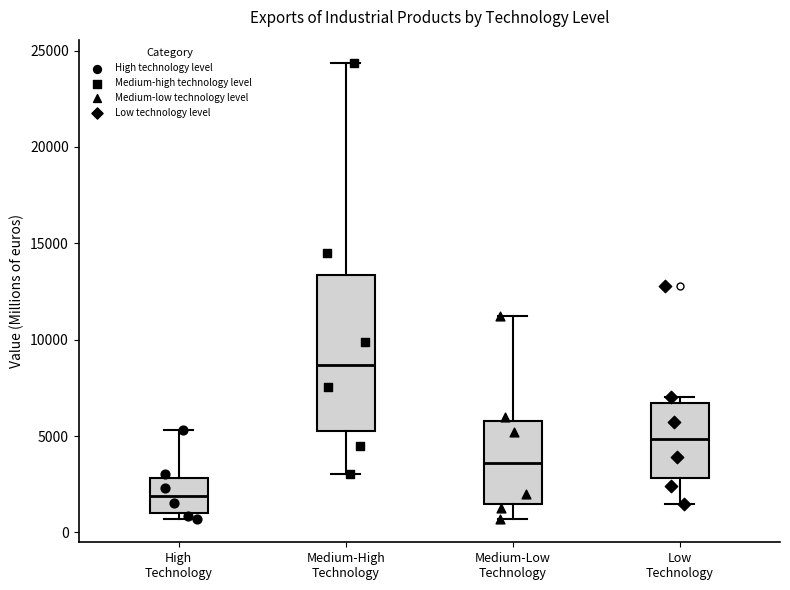

Reading left to right, transcribe this box plot: for each box, give where its median line is, the range the box spans, and where its two whiskers end, as read against the y-axis. The values are not printed on the chart, so give them approximately, as read against the axis.

High Technology: median 2000, box 1000 to 3000, whiskers 500 to 5500
Medium-High Technology: median 8500, box 5000 to 13500, whiskers 3000 to 24500
Medium-Low Technology: median 3500, box 1500 to 6000, whiskers 500 to 11000
Low Technology: median 5000, box 3000 to 6500, whiskers 1500 to 7000